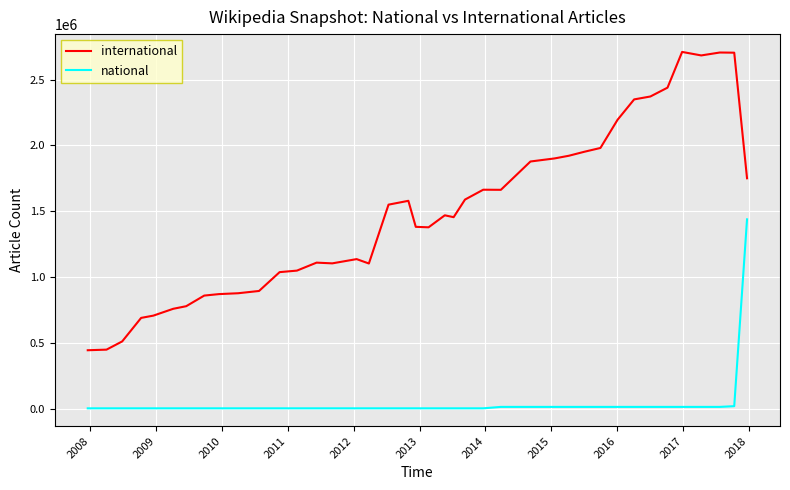

What is the maximum value for national?

1438988